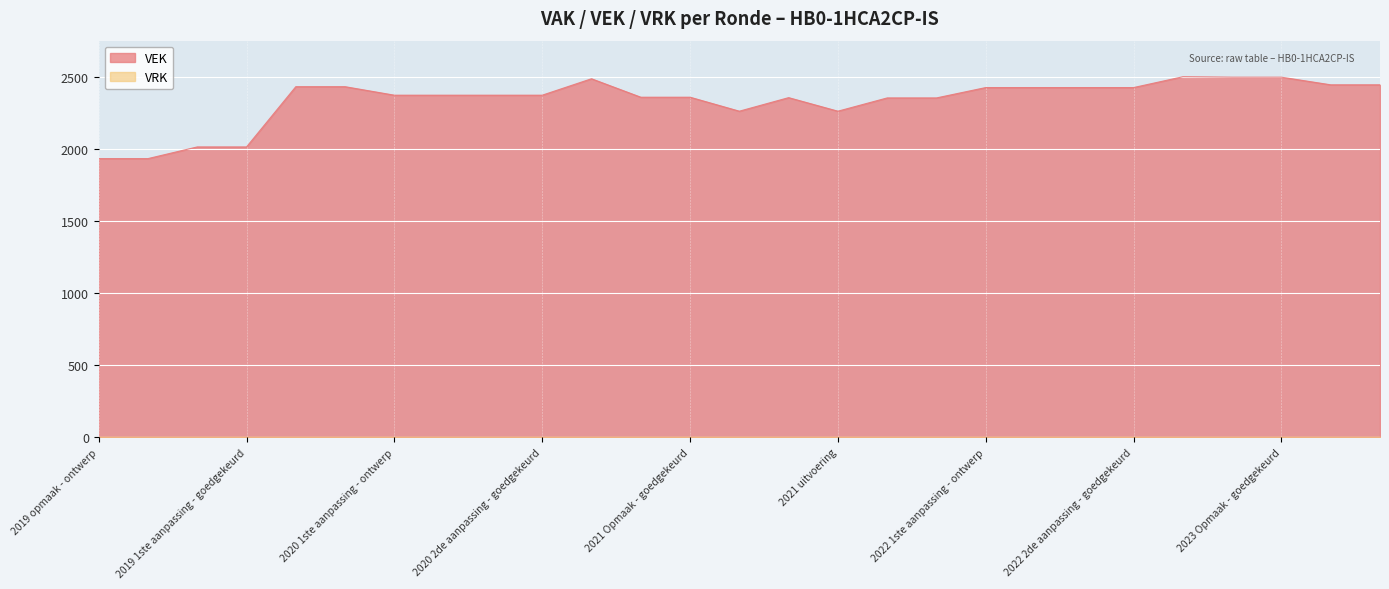

At which category does the data reach its first local valley?

2021 1ste aanpassing - ontwerp